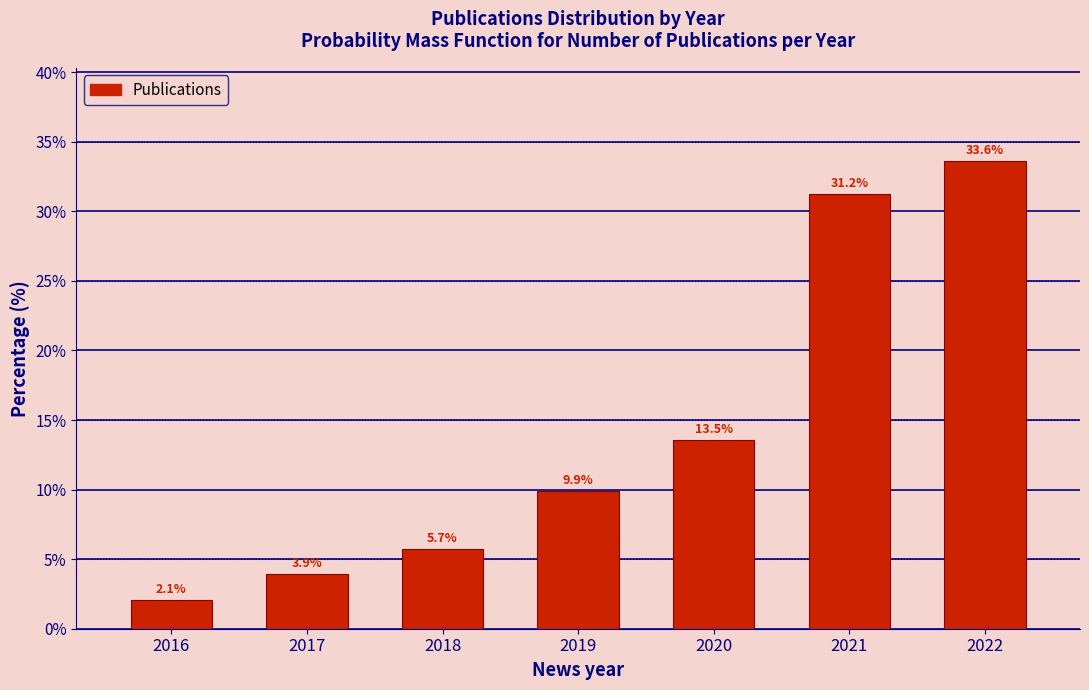

What is the maximum value shown in the chart?

33.6